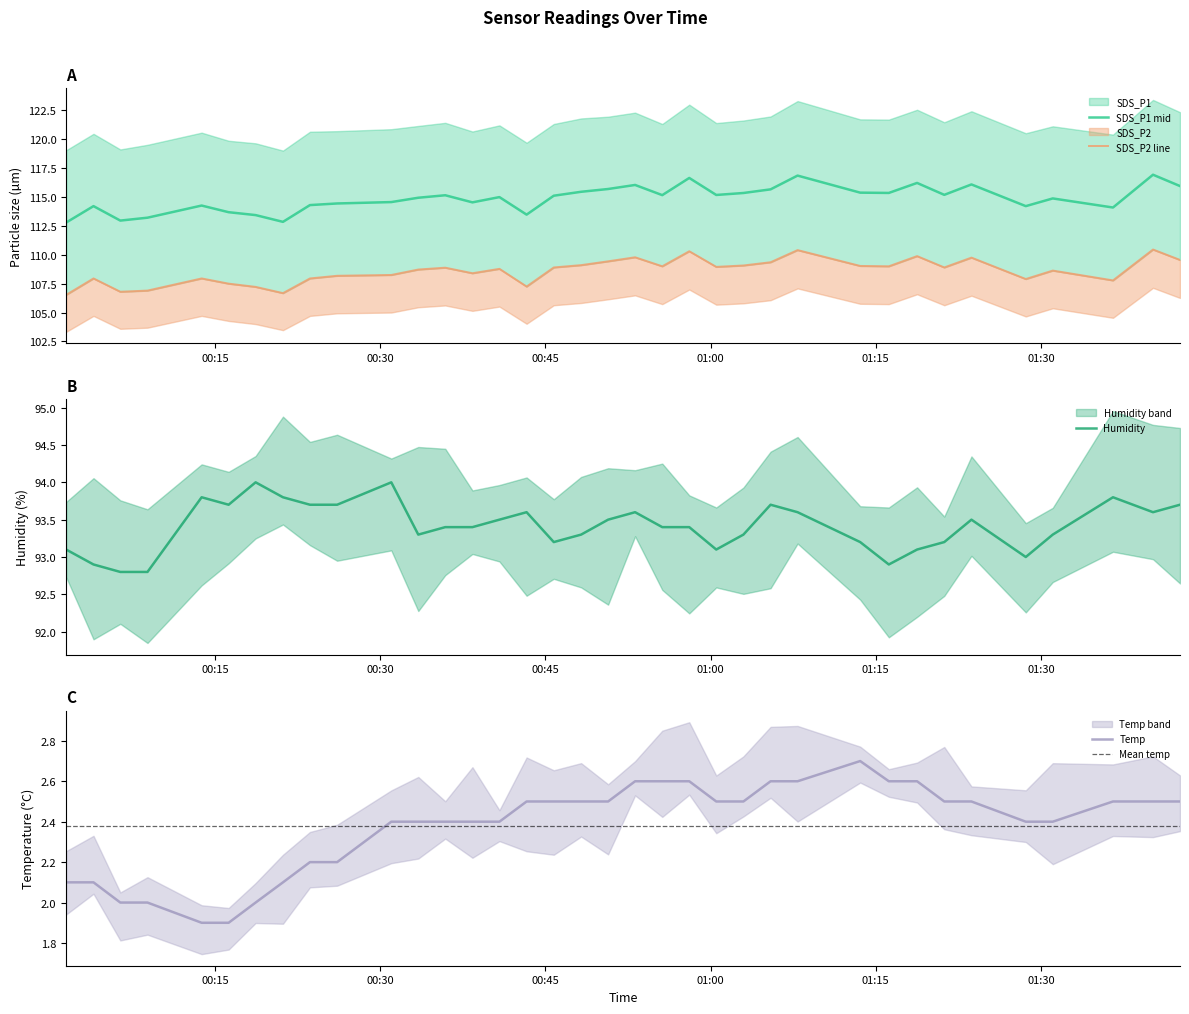

True or false: SDS_P2 and Humidity cross at least once.

False